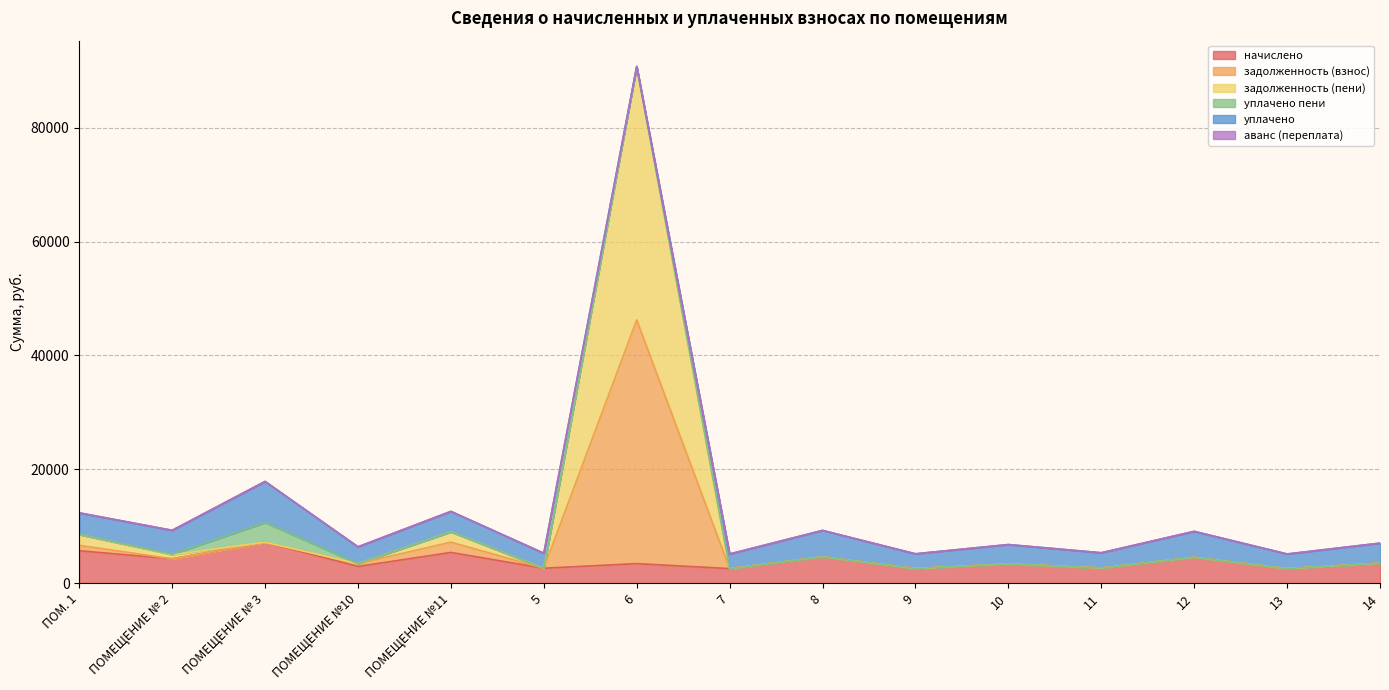

How many values in the начислено series are below 3444?

7